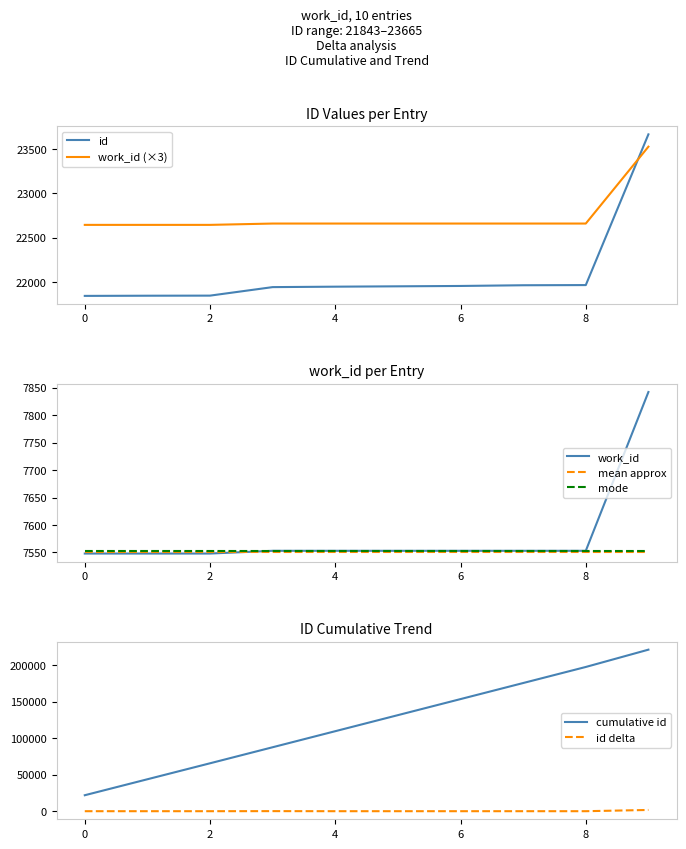

How many intersections are there between work_id and id?

1